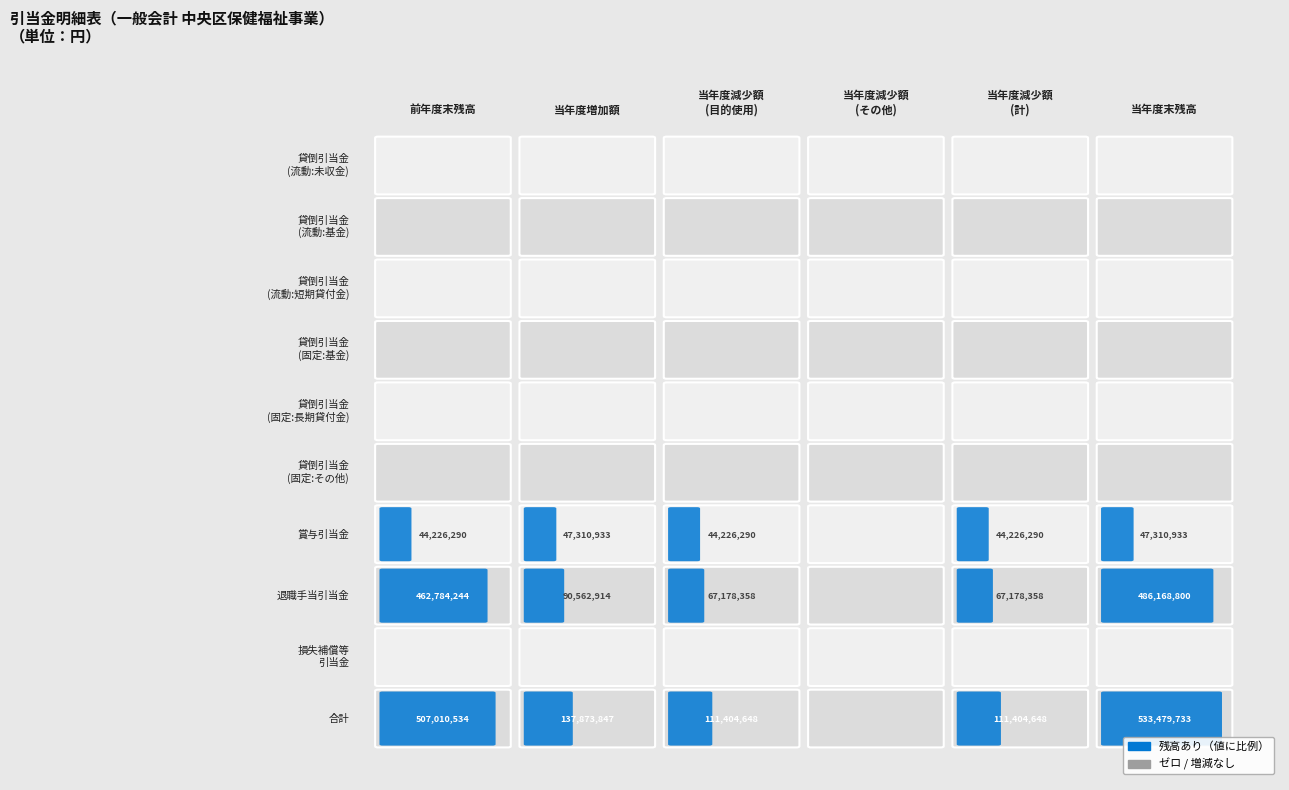

Which series has the largest range (max minus min)?

合計